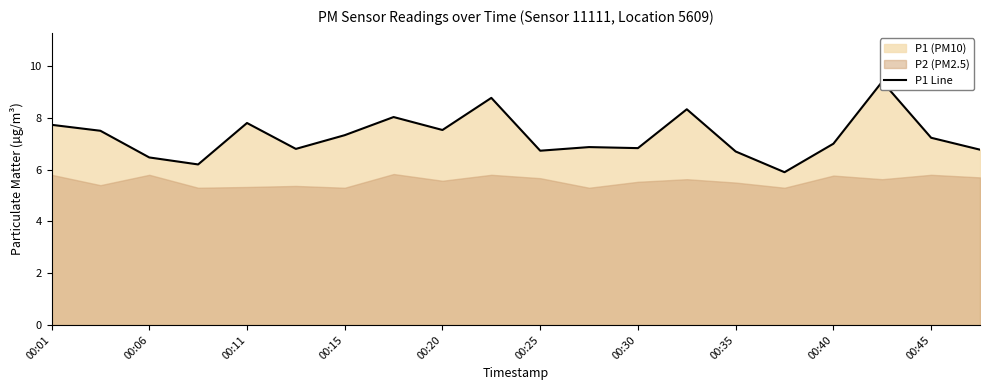

The chart shows a value of 2.2 at 00:01. True or false?

False